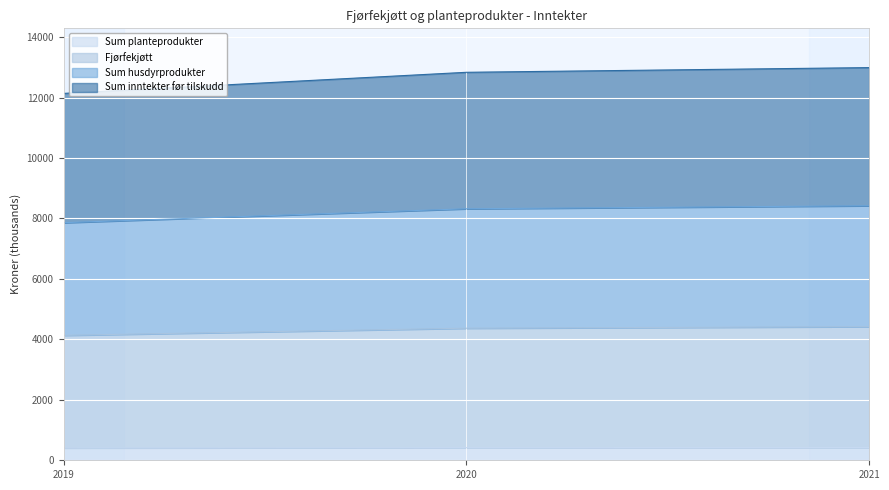

Which has a higher value, 2019 or 2020?

2020